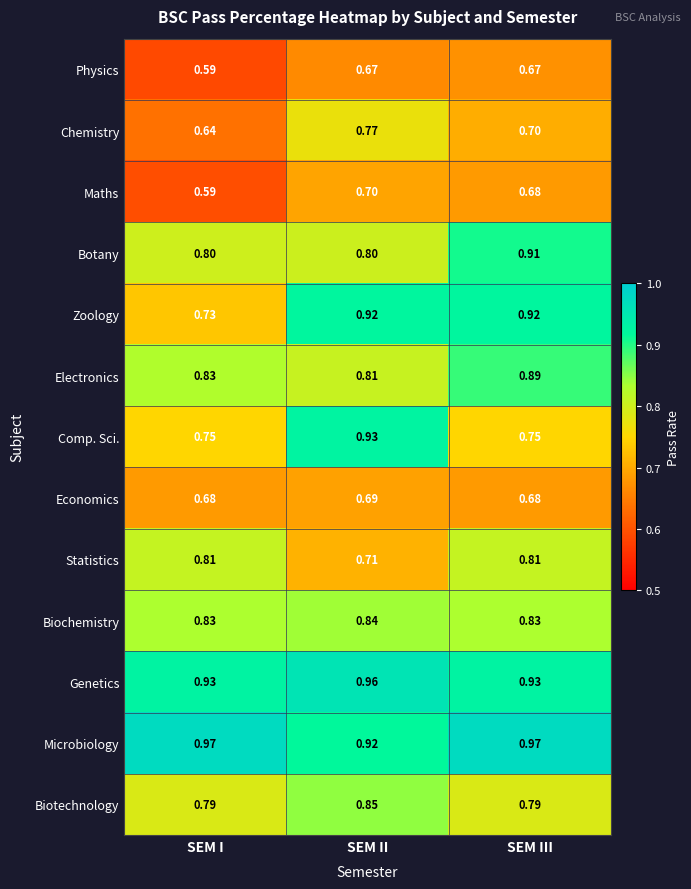

Which label corresponds to the smallest value in the chart?

SEM I